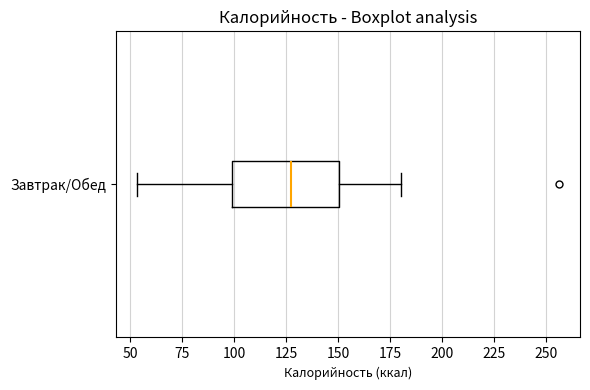

Transcribe this box plot: give where the median line is, the range the box spans, and where the two whiskers end, as read against the x-axis. The values are not printed on the chart, so give them approximately, as read against the axis.

median 125, box 100 to 150, whiskers 55 to 180